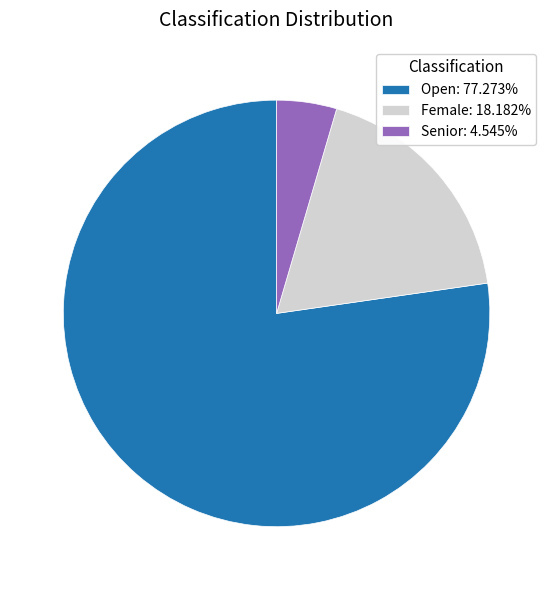

What is the largest slice in the pie chart?

Open